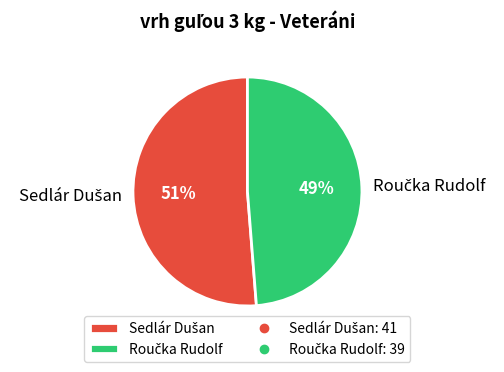

To the nearest percent, what is the average slice percentage?

50%